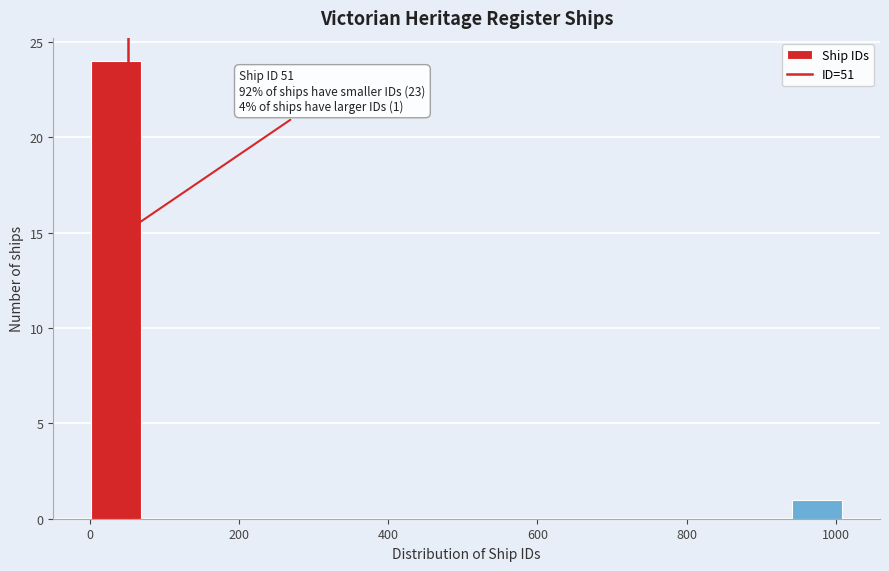

Read against the x-axis, roughly where is the centre of the tallest bar?

40